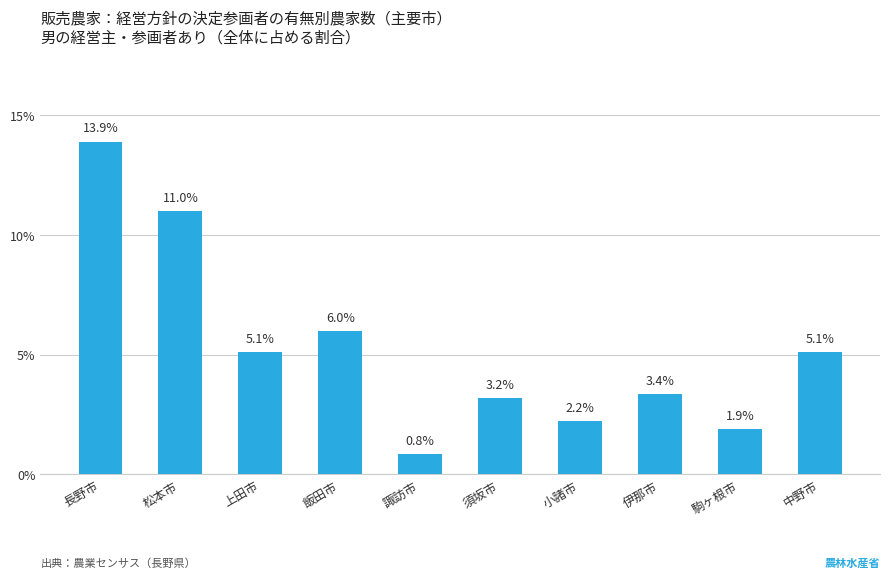

Does the chart contain stacked bars?

No